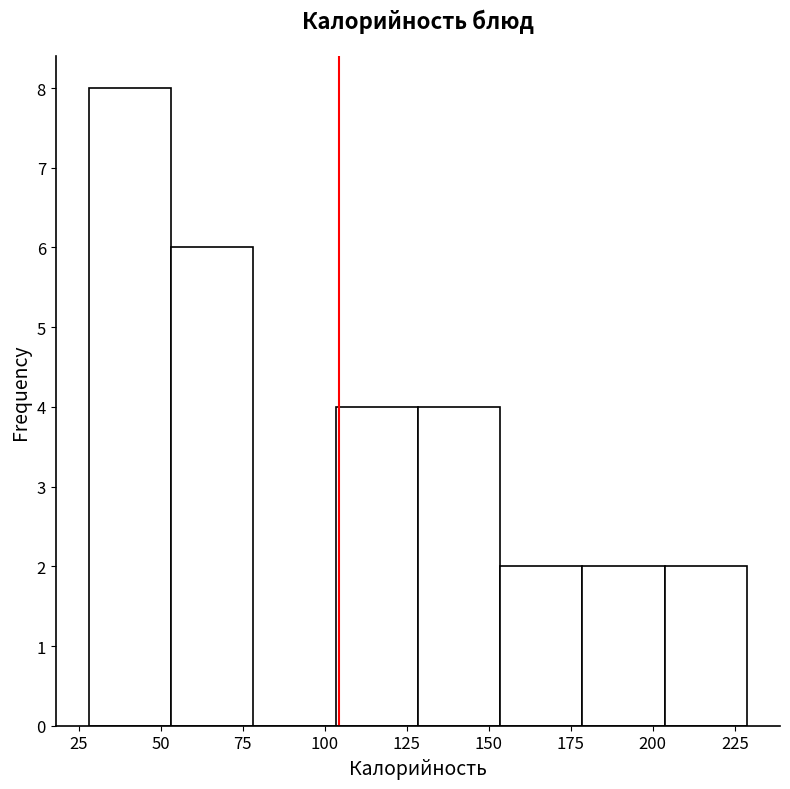

Reading left to right, list every bar in this chart as the range it spans on the x-axis followed by its height. Neither the bar edges nor the heights are printed on the chart, so give them approximately, as read against the axes.

30 to 55: 8
55 to 80: 6
80 to 105: 0
105 to 130: 4
130 to 155: 4
155 to 180: 2
180 to 205: 2
205 to 230: 2